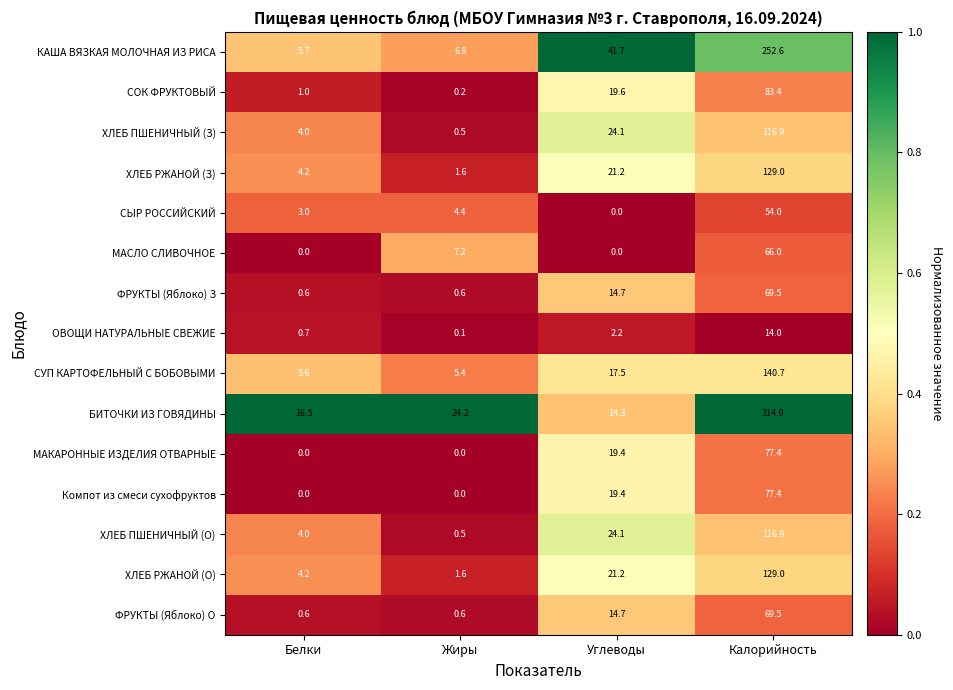

How many categories are shown in the chart?

4